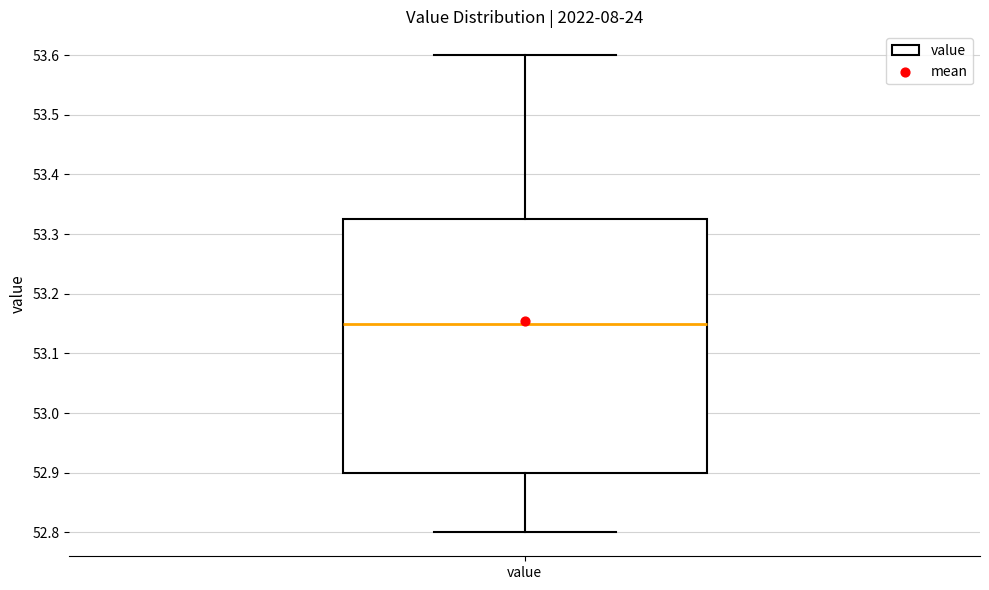

Read this box plot against the y-axis: the position of the median line, the range covered by the box, and the ends of both whiskers. The values are not printed on the chart, so give them approximately, as read against the axis.

median 53.15, box 52.90 to 53.33, whiskers 52.80 to 53.60